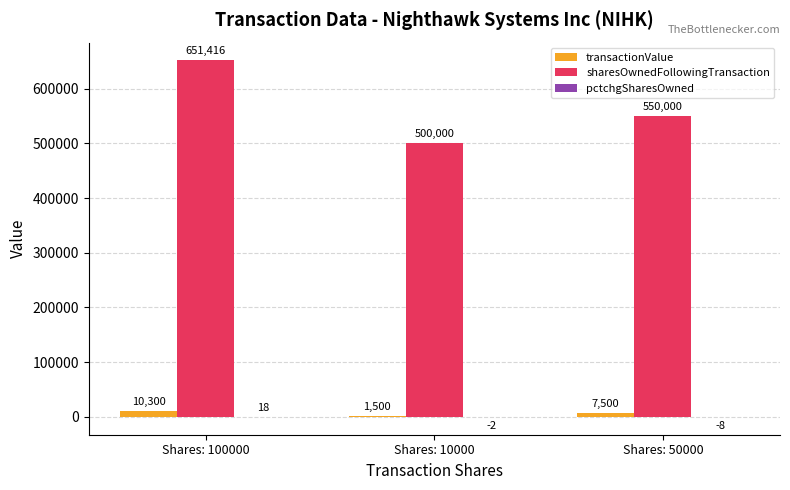

Where is sharesOwnedFollowingTransaction nearest to the value 575708?

Shares: 50000